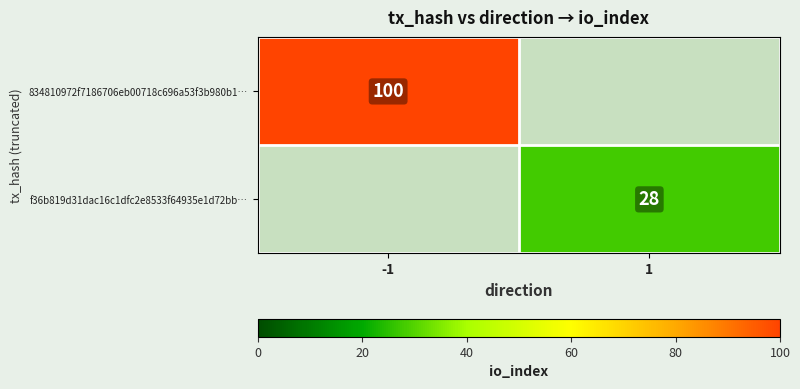

At how many categories does at least one series exceed 5?

2